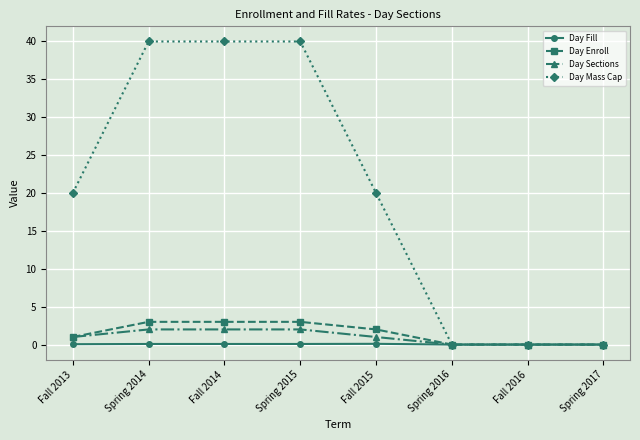

How many series are shown in this chart?

4